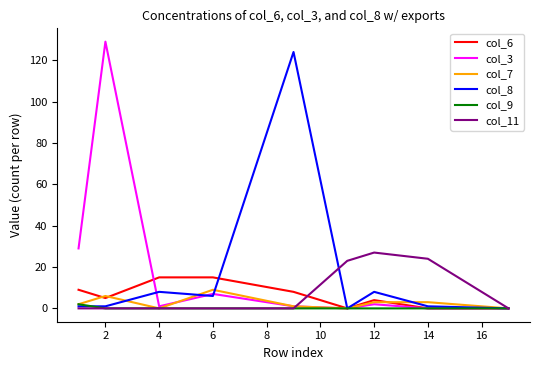

What is the maximum value shown in the chart?

129